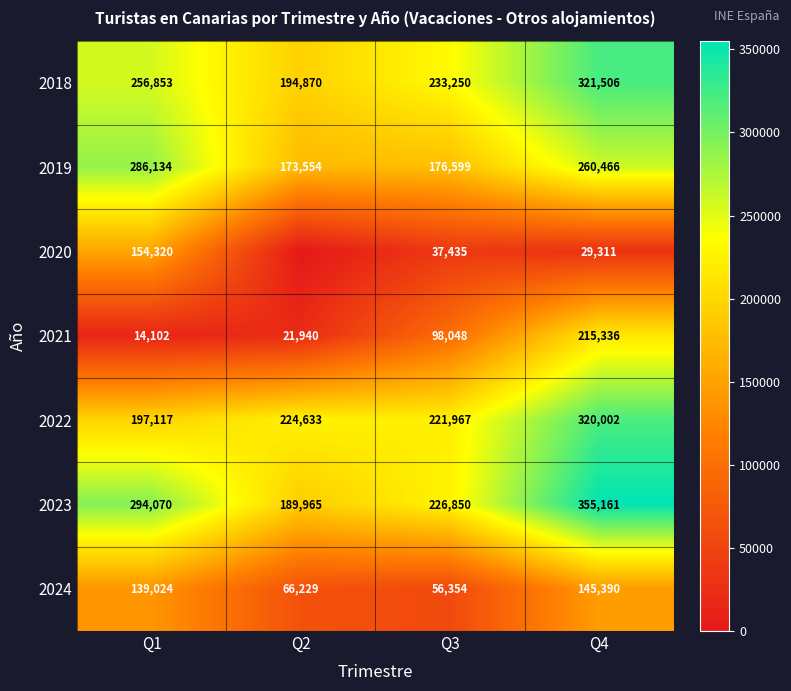

What is the spread (max minus min) of values at Q1?

279968